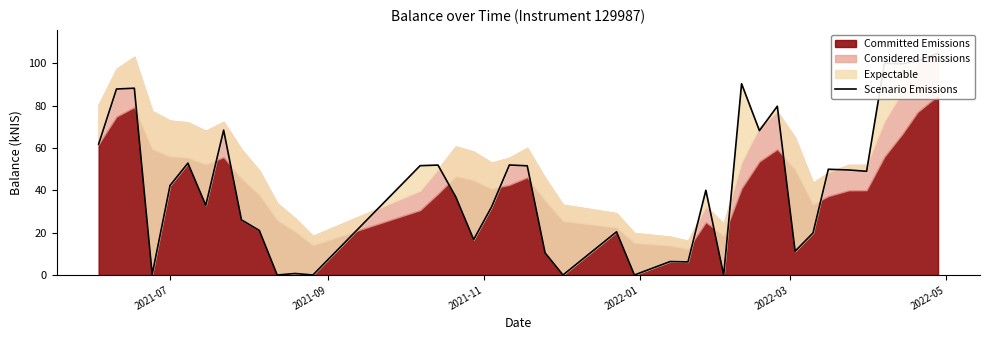

At which label does the data first exceed 42?

2021-07